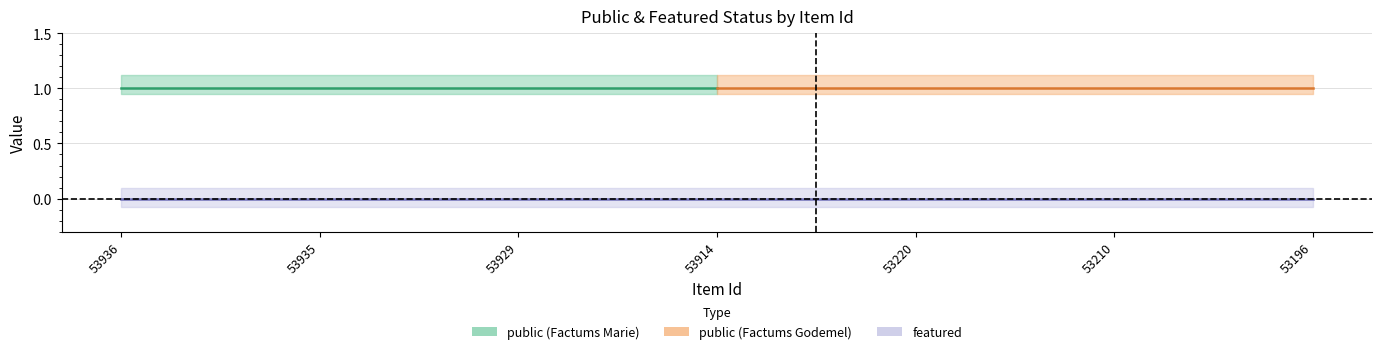

What is the greatest value displayed?

1